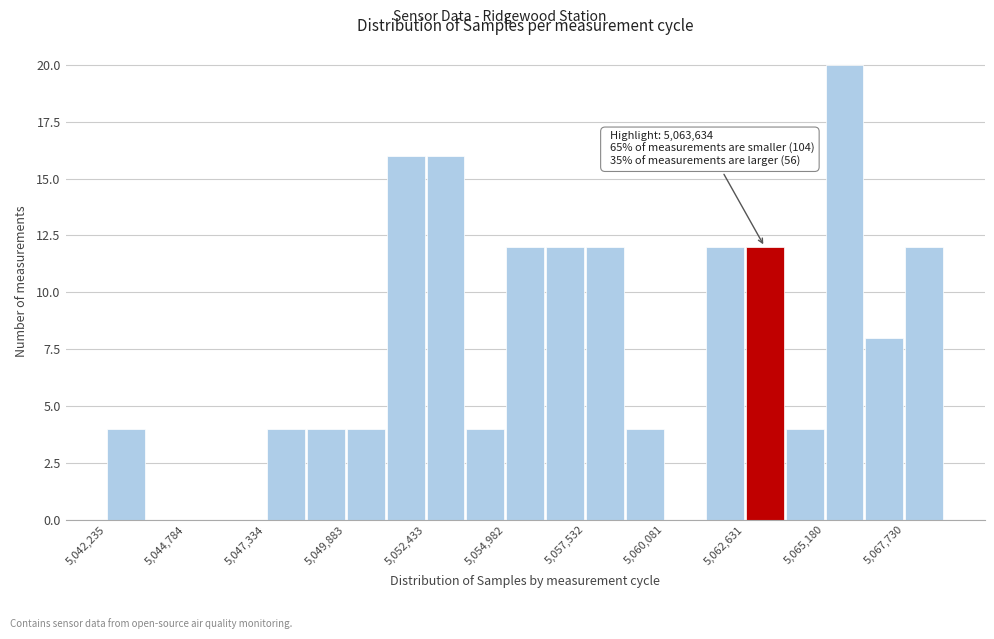

Around what value on the x-axis is the tallest bar? Give the approximate position of its centre, as read against the axis.

5066000